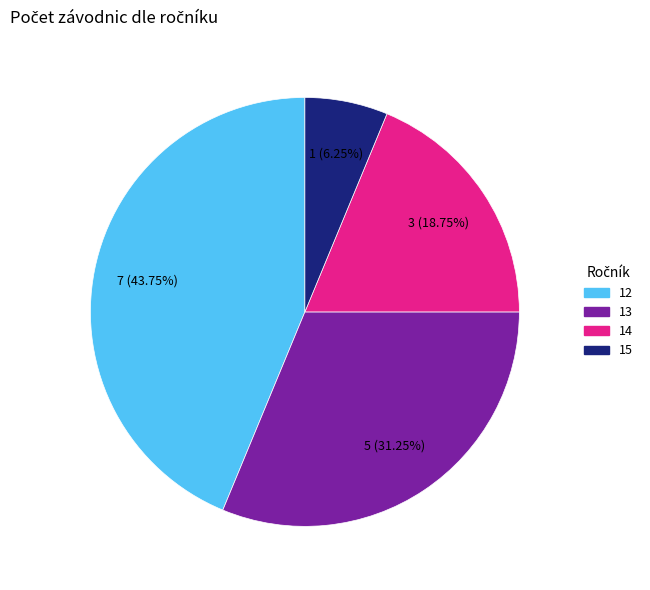

Does any single category account for the majority?

No